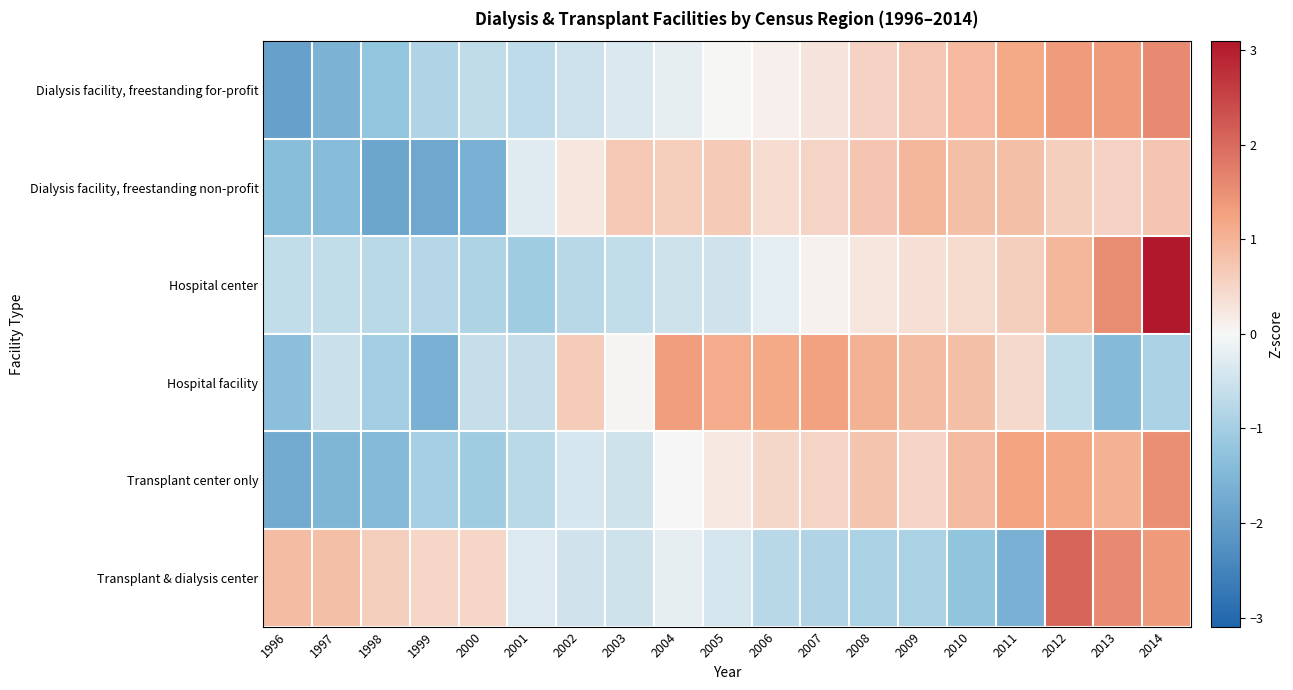

Which label corresponds to the largest value in the chart?

2014